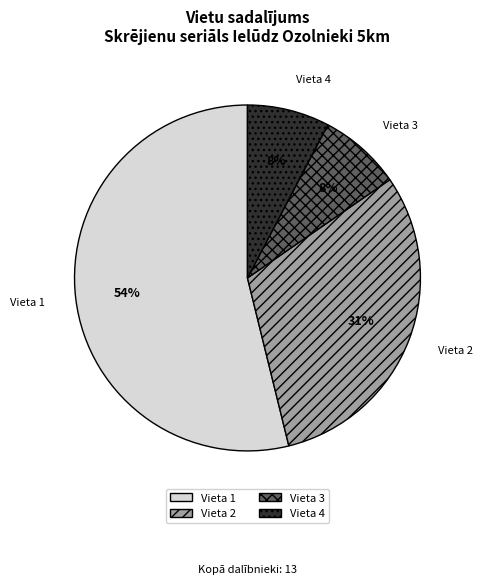

To the nearest percent, what portion does Vieta 4 represent?

8%